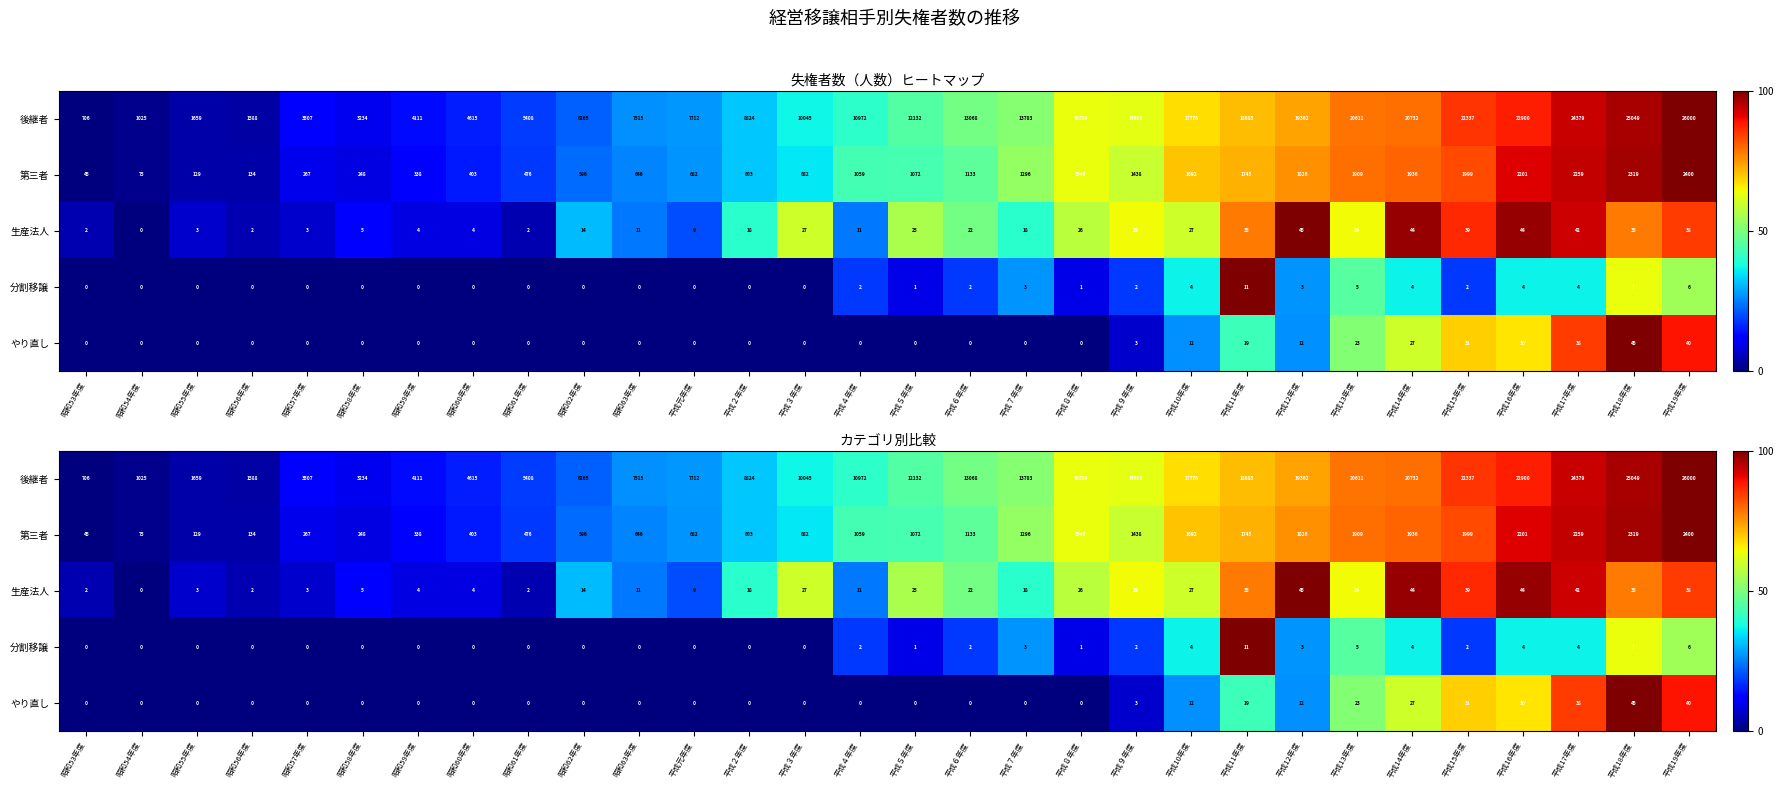

What is the approximate value of 後継者 at 平成６年度?

48.9